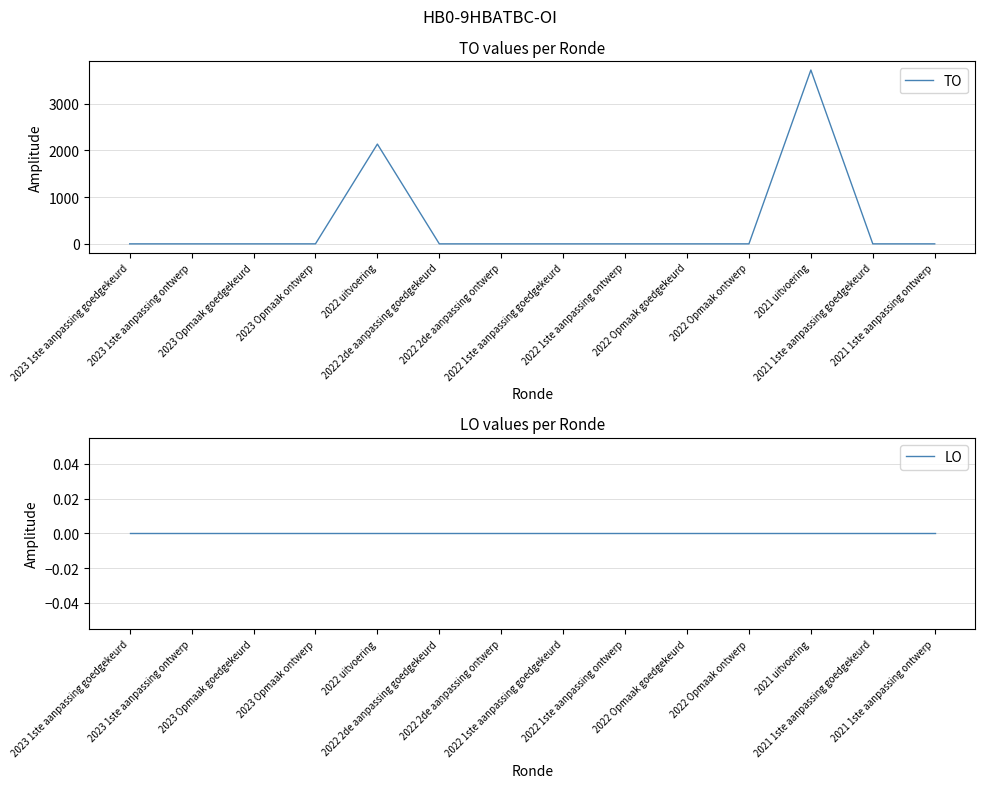

Reading right to left, list all the values displayed in this chart.

TO: 2021 1ste aanpassing ontwerp=0	2021 1ste aanpassing goedgekeurd=0	2021 uitvoering=3718	2022 Opmaak ontwerp=0	2022 Opmaak goedgekeurd=0	2022 1ste aanpassing ontwerp=0	2022 1ste aanpassing goedgekeurd=0	2022 2de aanpassing ontwerp=0	2022 2de aanpassing goedgekeurd=0	2022 uitvoering=2134	2023 Opmaak ontwerp=0	2023 Opmaak goedgekeurd=0	2023 1ste aanpassing ontwerp=0	2023 1ste aanpassing goedgekeurd=0
LO: 2021 1ste aanpassing ontwerp=0	2021 1ste aanpassing goedgekeurd=0	2021 uitvoering=0	2022 Opmaak ontwerp=0	2022 Opmaak goedgekeurd=0	2022 1ste aanpassing ontwerp=0	2022 1ste aanpassing goedgekeurd=0	2022 2de aanpassing ontwerp=0	2022 2de aanpassing goedgekeurd=0	2022 uitvoering=0	2023 Opmaak ontwerp=0	2023 Opmaak goedgekeurd=0	2023 1ste aanpassing ontwerp=0	2023 1ste aanpassing goedgekeurd=0